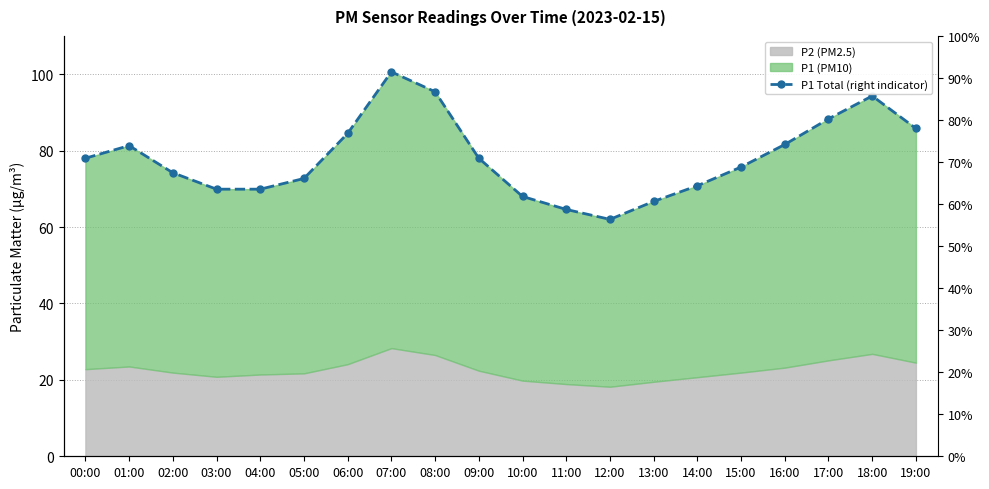

List the labels in order of value, largest first.

07:00, 08:00, 18:00, 17:00, 19:00, 06:00, 16:00, 01:00, 00:00, 09:00, 15:00, 02:00, 05:00, 14:00, 03:00, 04:00, 10:00, 13:00, 11:00, 12:00